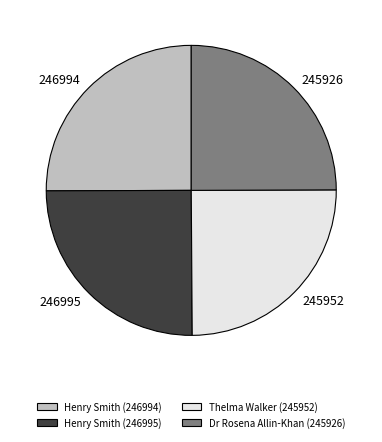

How many segments does this pie chart have?

4